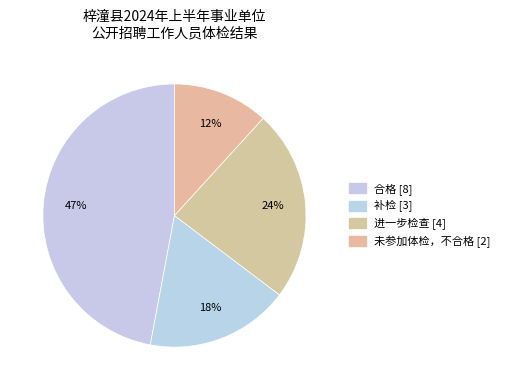

Is there any slice that represents more than half of the pie?

No